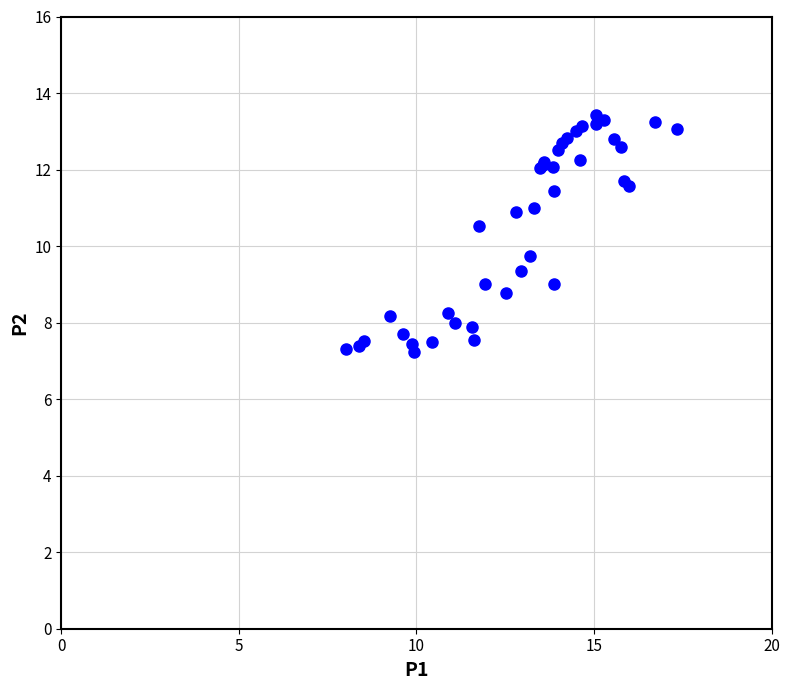

What Y value in the scatter plot is closest to 10?

9.7